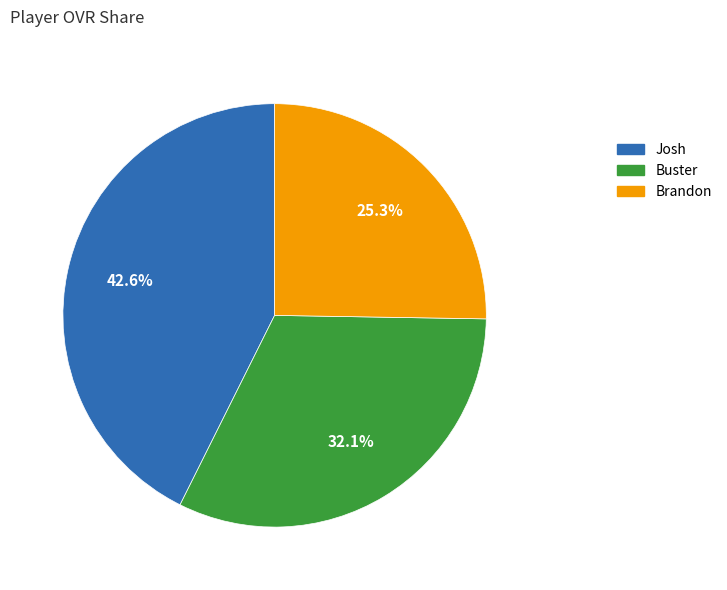

Is the sum of Buster and Josh greater than half?

Yes